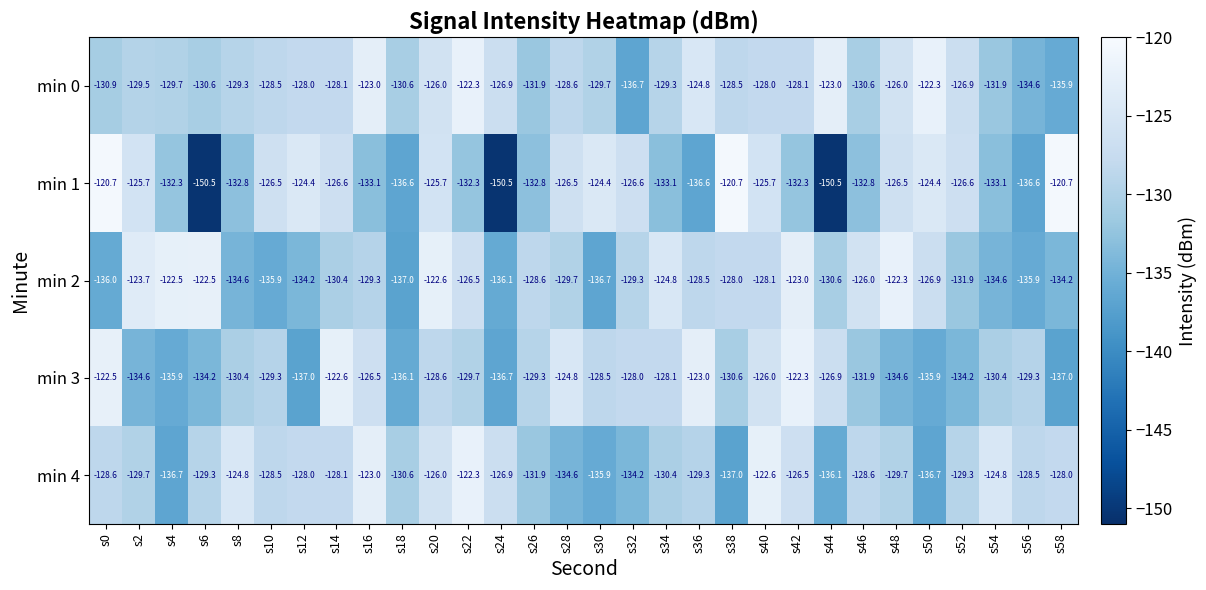

Read the min 4 value at s4.

-136.7